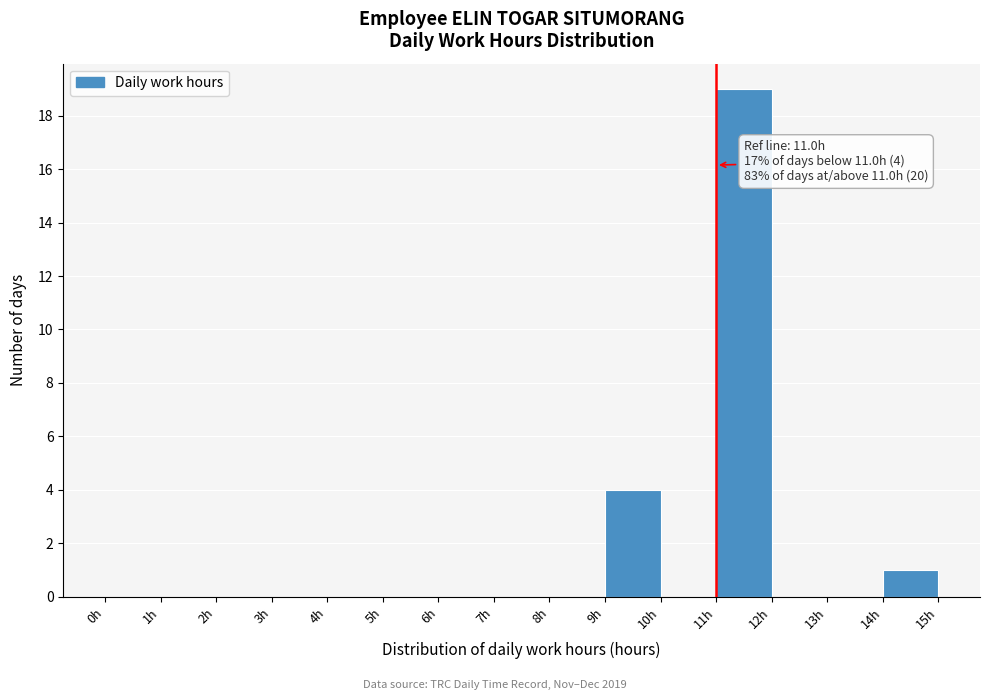

Over which range of the x-axis is the bar tallest?

11 to 12